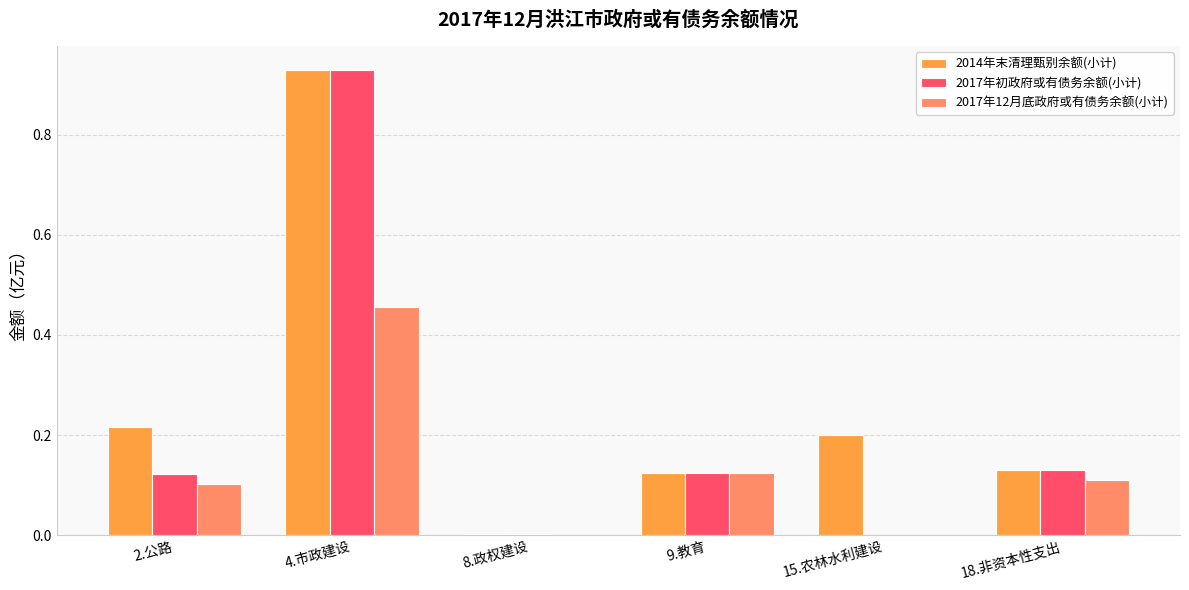

What is the sum of all 2017年初政府或有债务余额(小计) values?

1.3